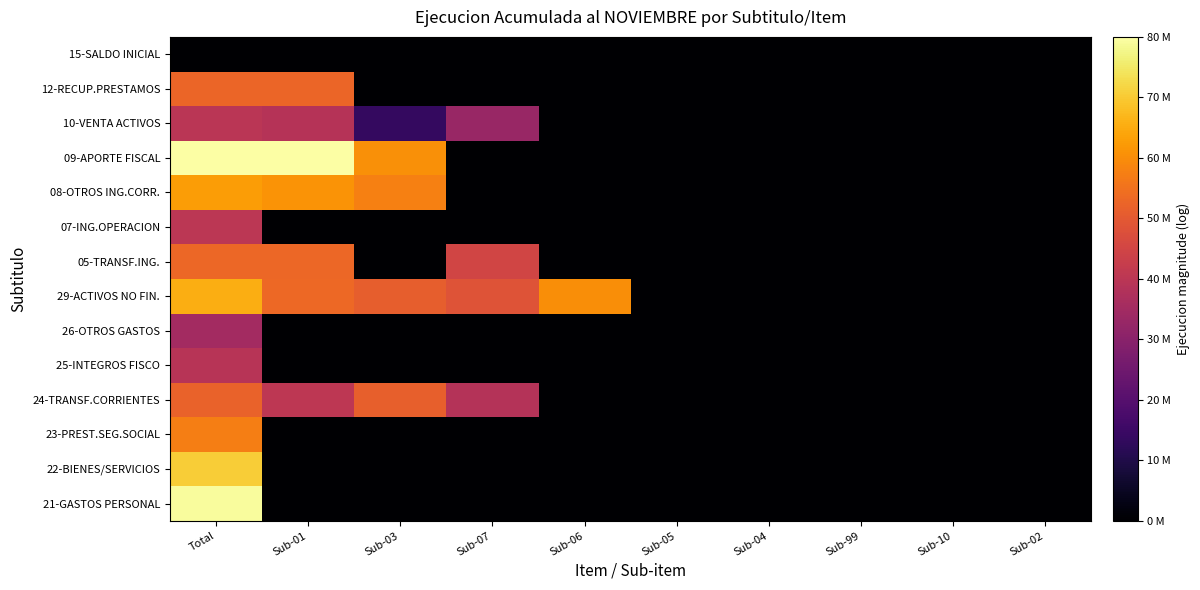

What is the spread (max minus min) of values at Total?

7.7